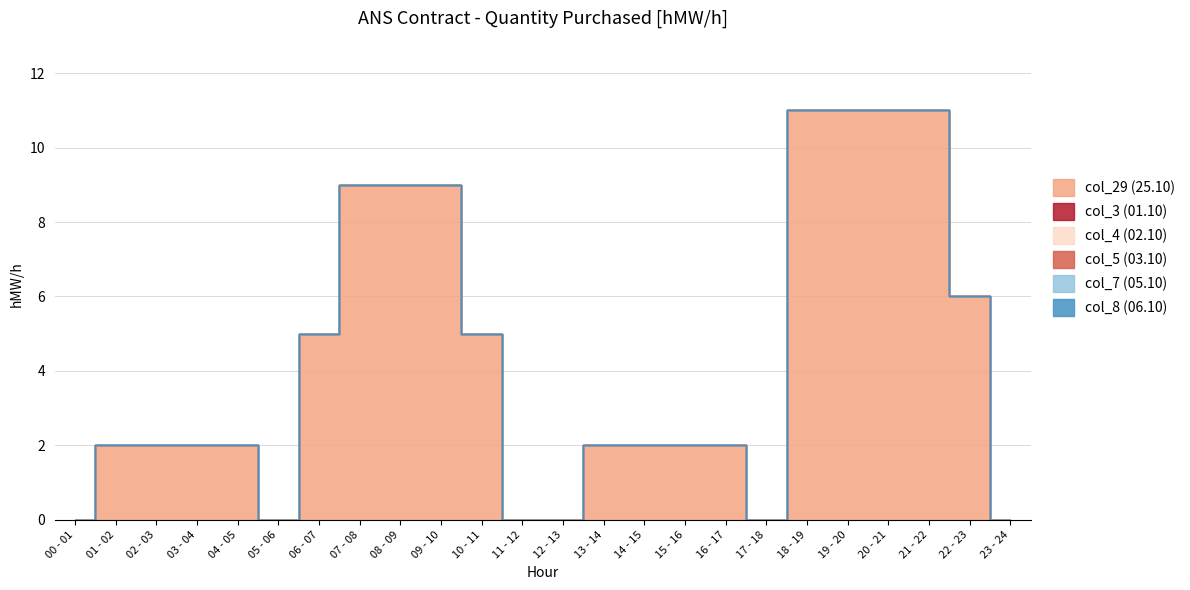

How many lines are shown in the chart?

6